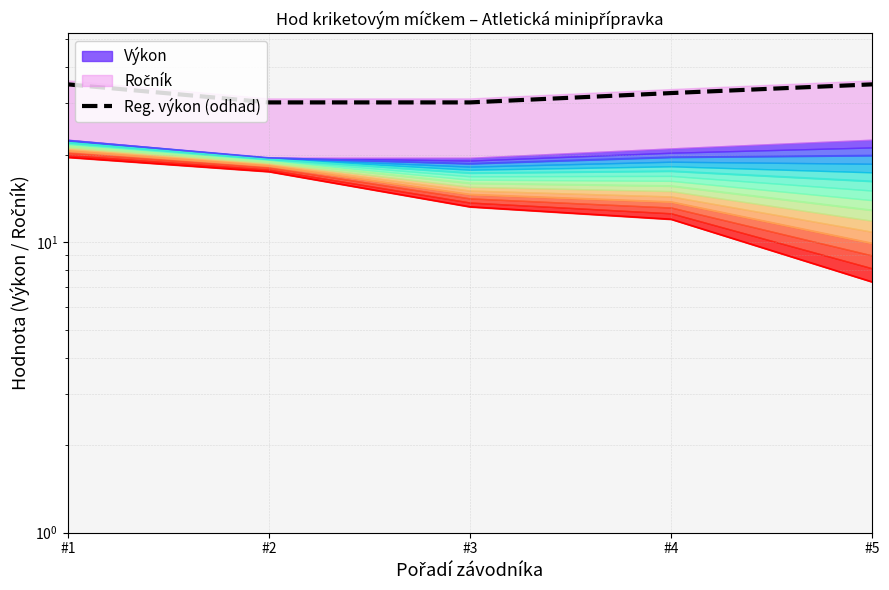

Between #3 and #5, which is larger?

#3